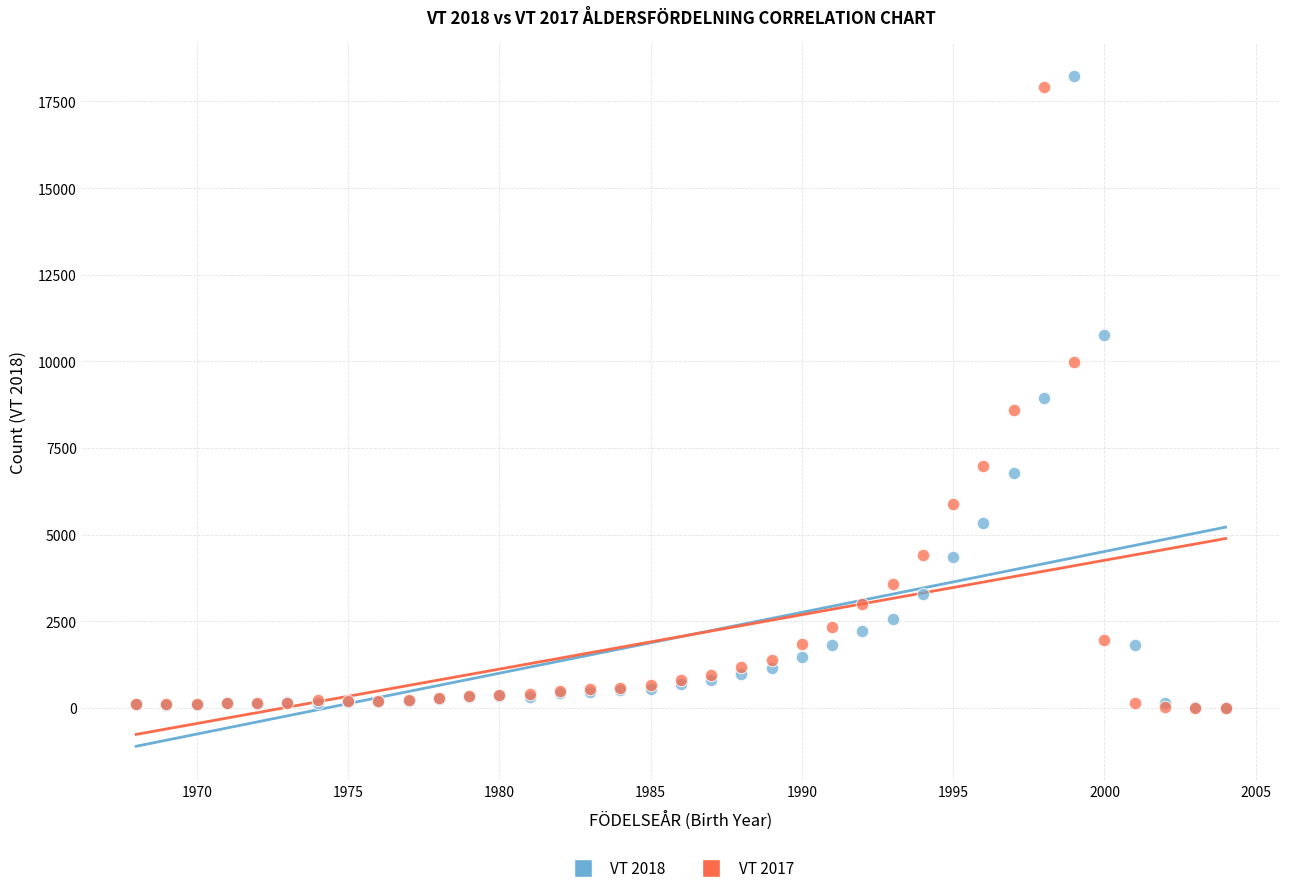

Which series has the widest spread of Y values?

VT 2018